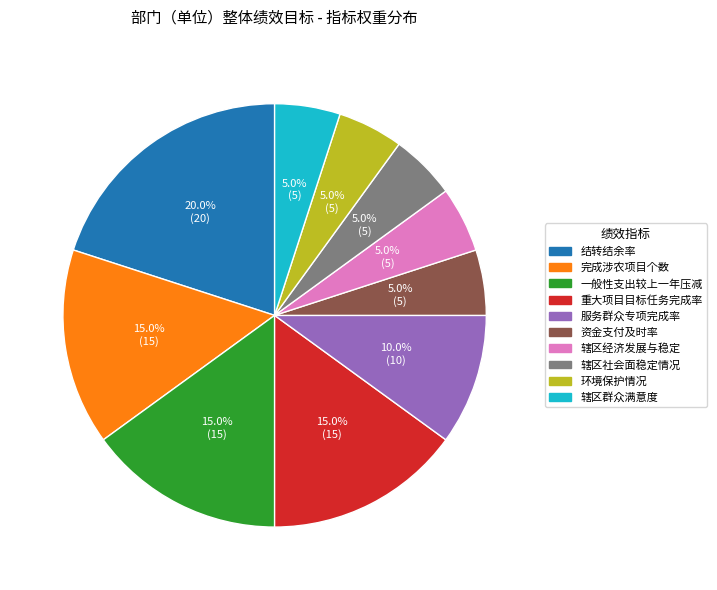

The 重大项目目标任务完成率 slice represents 15% of the pie. True or false?

True